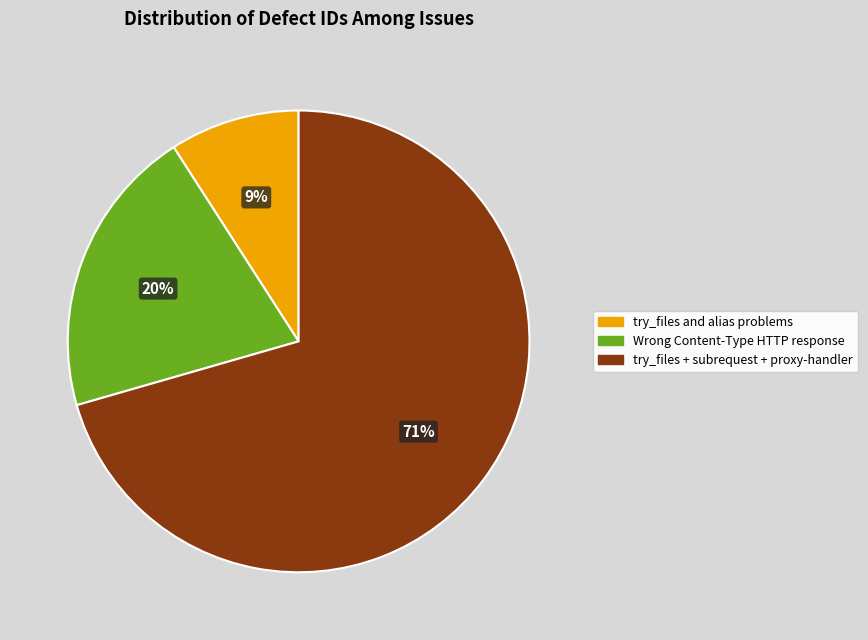

To the nearest percent, what portion does Wrong Content-Type HTTP response represent?

20%